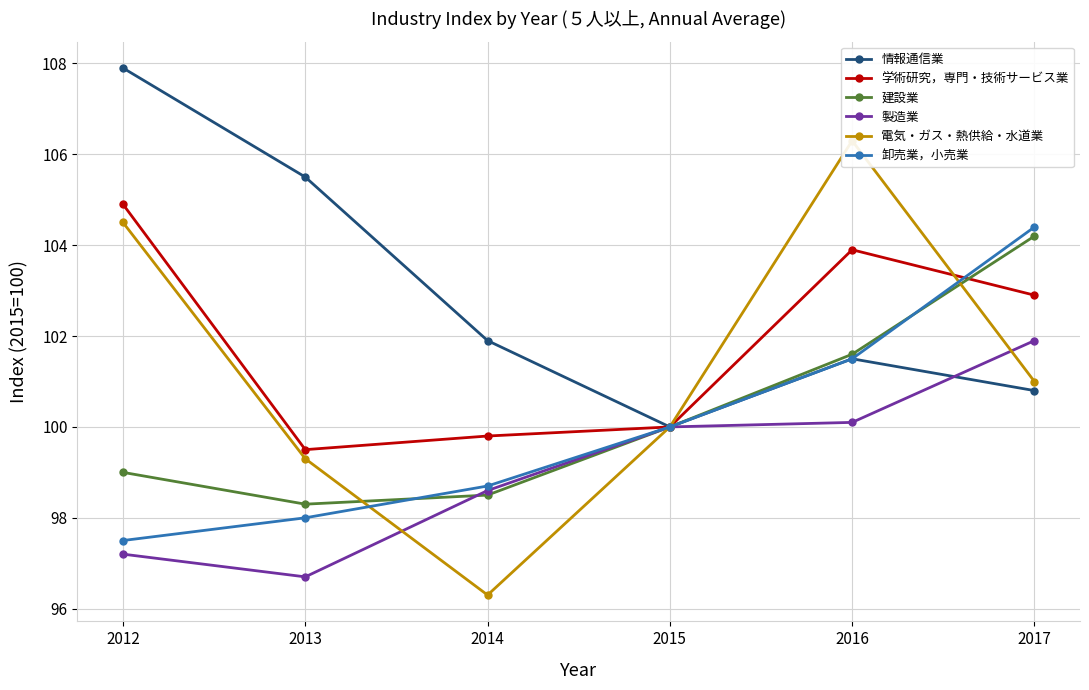

The value of 製造業 at 2015 is 54.8. True or false?

False